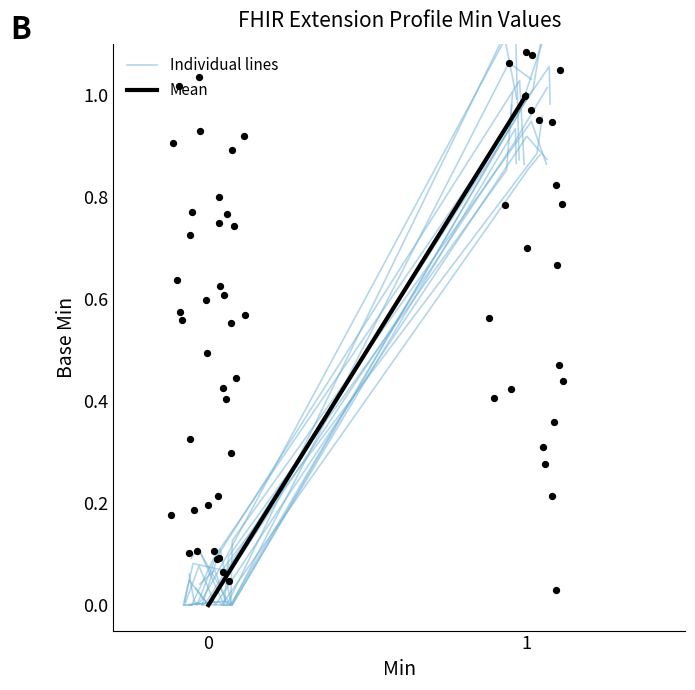

Which series has the largest Y range (max minus min)?

Individual lines